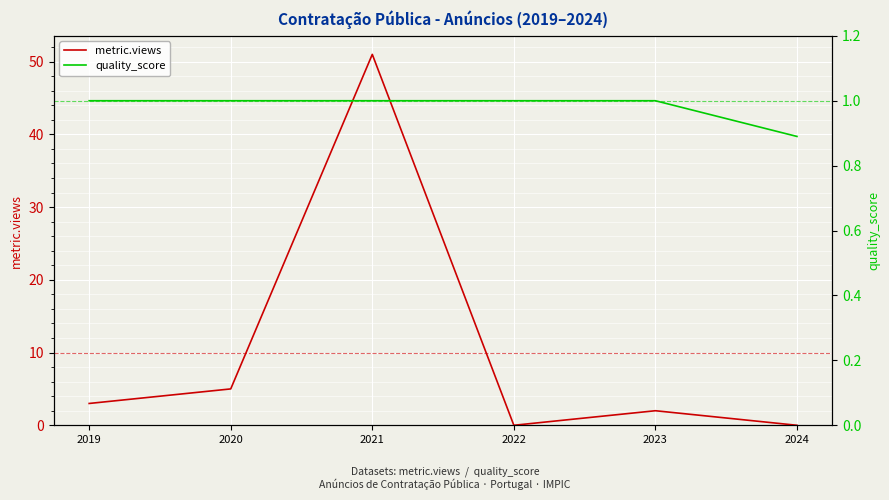

Where does the metric.views series first go above 3?

2020